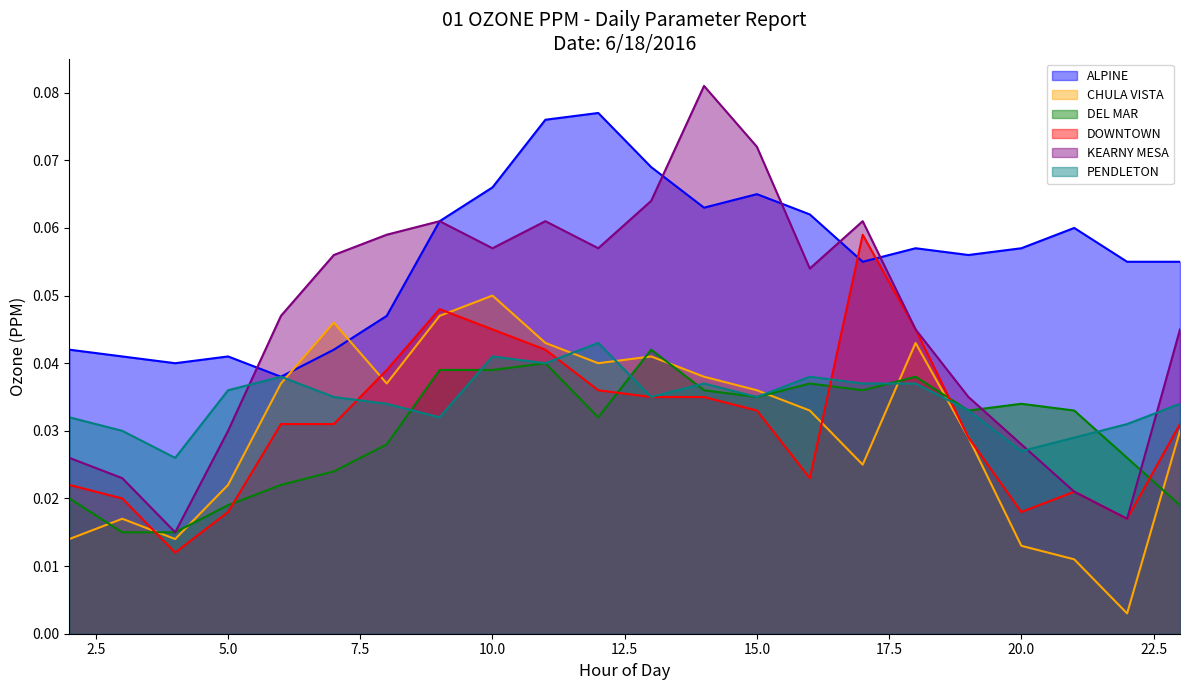

Reading left to right, what are all the values shown in this chart?

ALPINE: 2=0.0	3=0.0	4=0.0	5=0.0	6=0.0	7=0.0	8=0.0	9=0.1	10=0.1	11=0.1	12=0.1	13=0.1	14=0.1	15=0.1	16=0.1	17=0.1	18=0.1	19=0.1	20=0.1	21=0.1	22=0.1	23=0.1
CHULA VISTA: 2=0.0	3=0.0	4=0.0	5=0.0	6=0.0	7=0.0	8=0.0	9=0.0	10=0.1	11=0.0	12=0.0	13=0.0	14=0.0	15=0.0	16=0.0	17=0.0	18=0.0	19=0.0	20=0.0	21=0.0	22=0.0	23=0.0
DEL MAR: 2=0.0	3=0.0	4=0.0	5=0.0	6=0.0	7=0.0	8=0.0	9=0.0	10=0.0	11=0.0	12=0.0	13=0.0	14=0.0	15=0.0	16=0.0	17=0.0	18=0.0	19=0.0	20=0.0	21=0.0	22=0.0	23=0.0
DOWNTOWN: 2=0.0	3=0.0	4=0.0	5=0.0	6=0.0	7=0.0	8=0.0	9=0.0	10=0.0	11=0.0	12=0.0	13=0.0	14=0.0	15=0.0	16=0.0	17=0.1	18=0.0	19=0.0	20=0.0	21=0.0	22=0.0	23=0.0
KEARNY MESA: 2=0.0	3=0.0	4=0.0	5=0.0	6=0.0	7=0.1	8=0.1	9=0.1	10=0.1	11=0.1	12=0.1	13=0.1	14=0.1	15=0.1	16=0.1	17=0.1	18=0.0	19=0.0	20=0.0	21=0.0	22=0.0	23=0.0
PENDLETON: 2=0.0	3=0.0	4=0.0	5=0.0	6=0.0	7=0.0	8=0.0	9=0.0	10=0.0	11=0.0	12=0.0	13=0.0	14=0.0	15=0.0	16=0.0	17=0.0	18=0.0	19=0.0	20=0.0	21=0.0	22=0.0	23=0.0